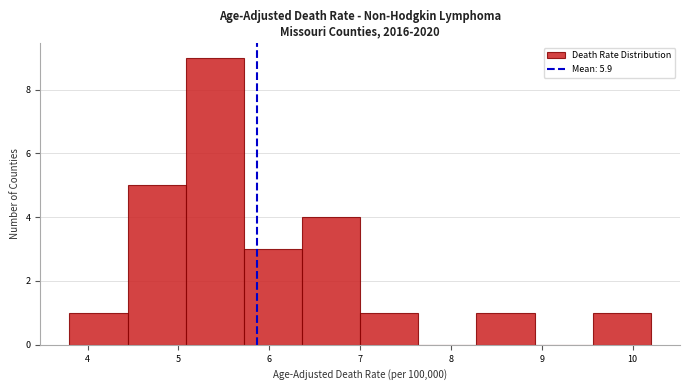

How tall is the bar that spans 4.44 to 5.08 on the x-axis? Neither the bar edges nor the heights are printed on the chart, so give them approximately, as read against the axes.

5